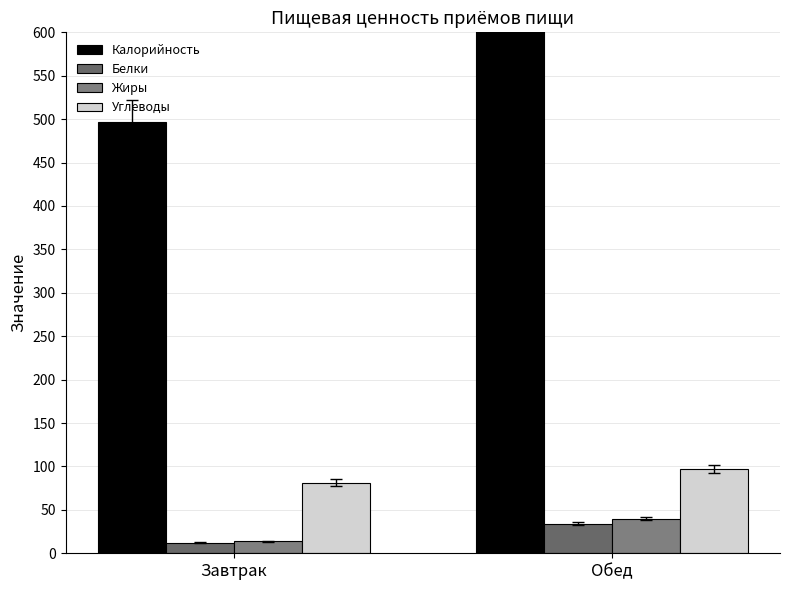

How many bars are there in each group?

4